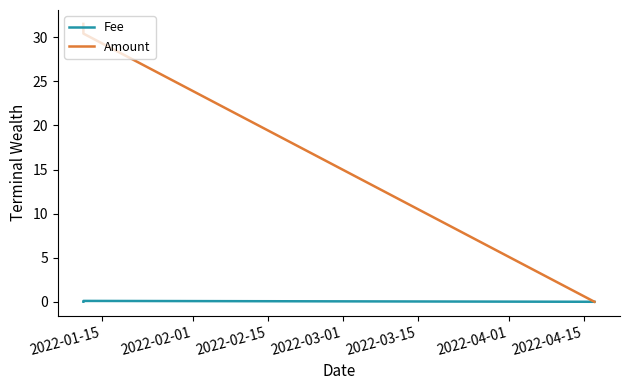

Which series has the largest total across all categories?

Amount